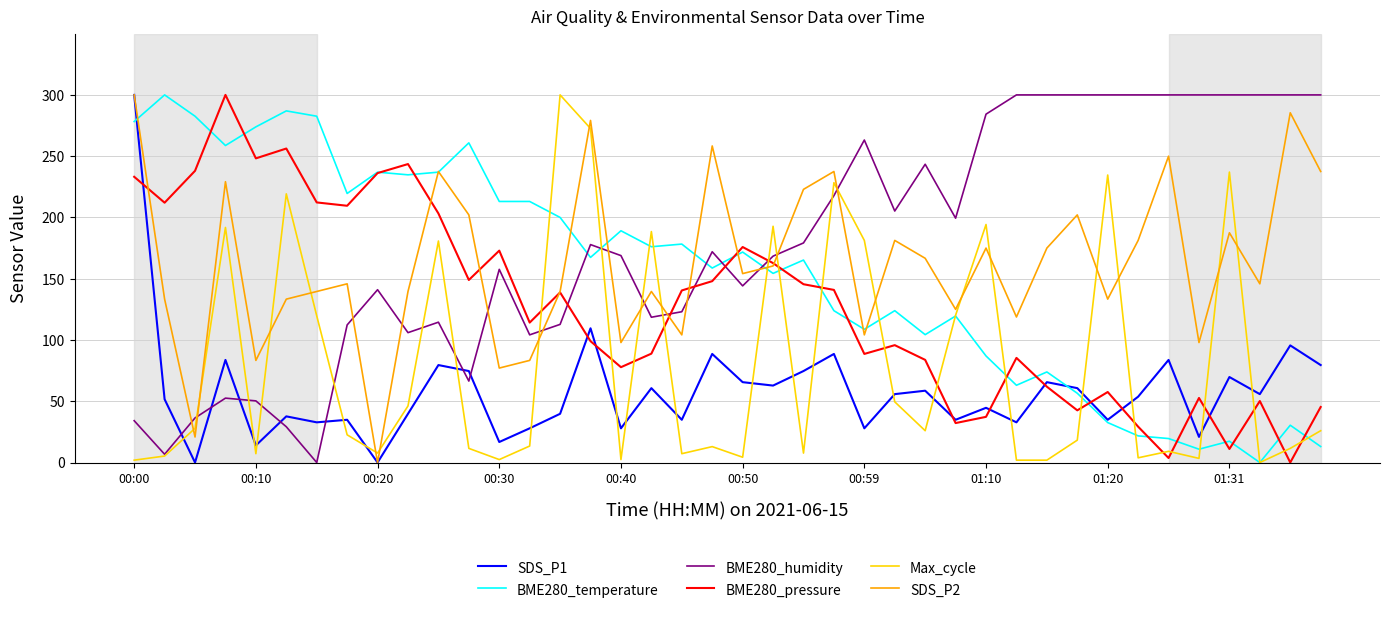

What is the maximum value for BME280_temperature?

300.0